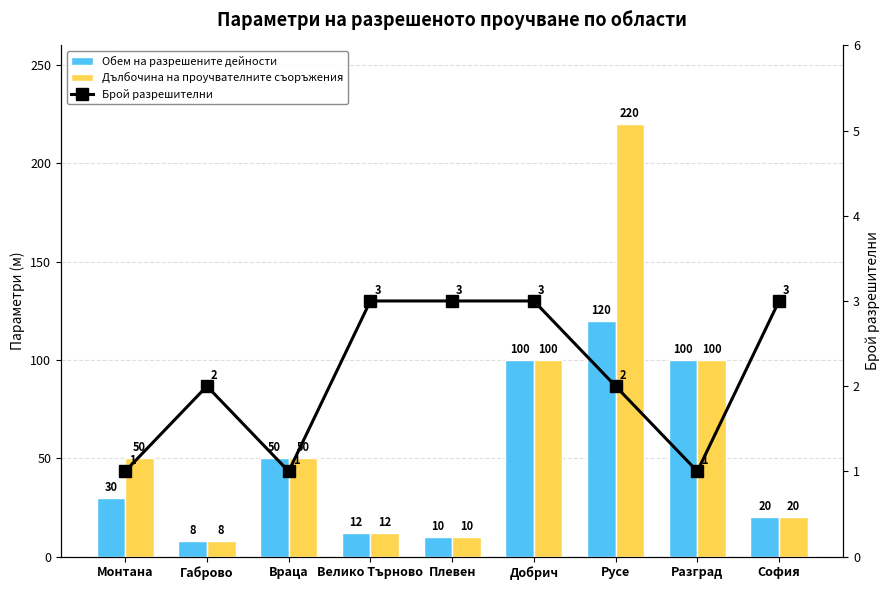

What is the value of the Брой разрешителни bar at the 1st from the left?

1